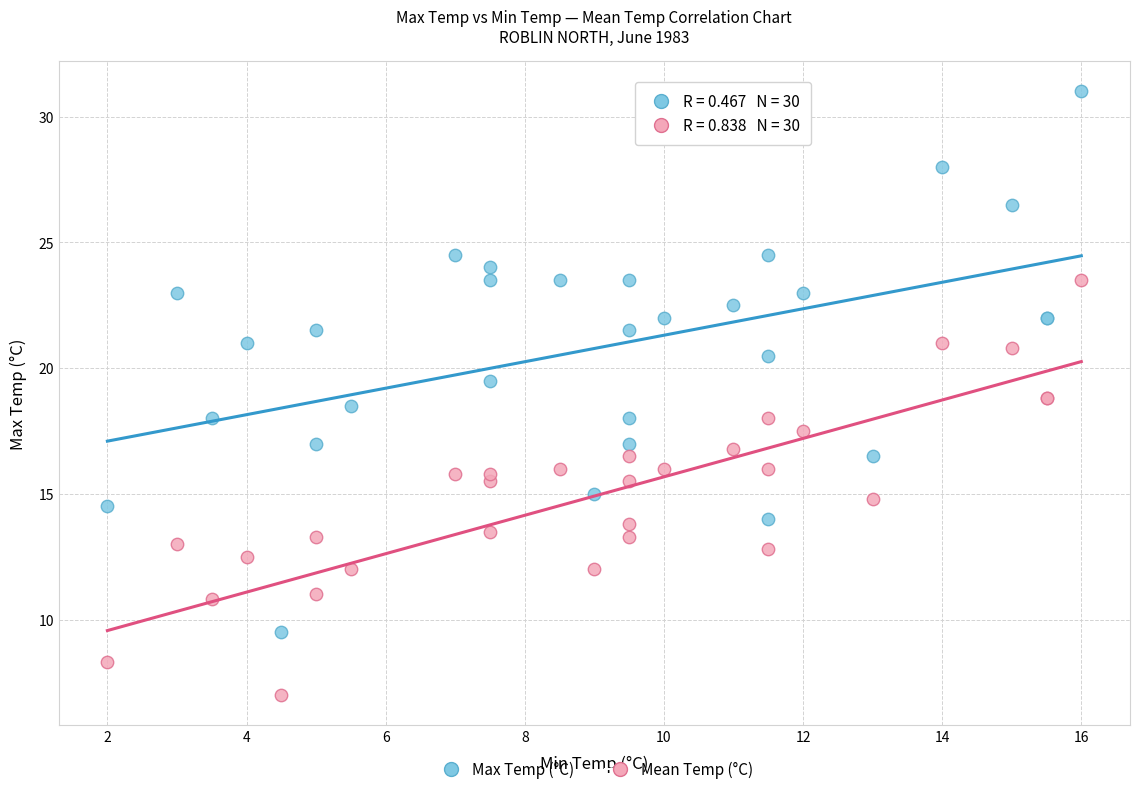

Which series reaches the minimum Y coordinate?

Mean Temp (°C)